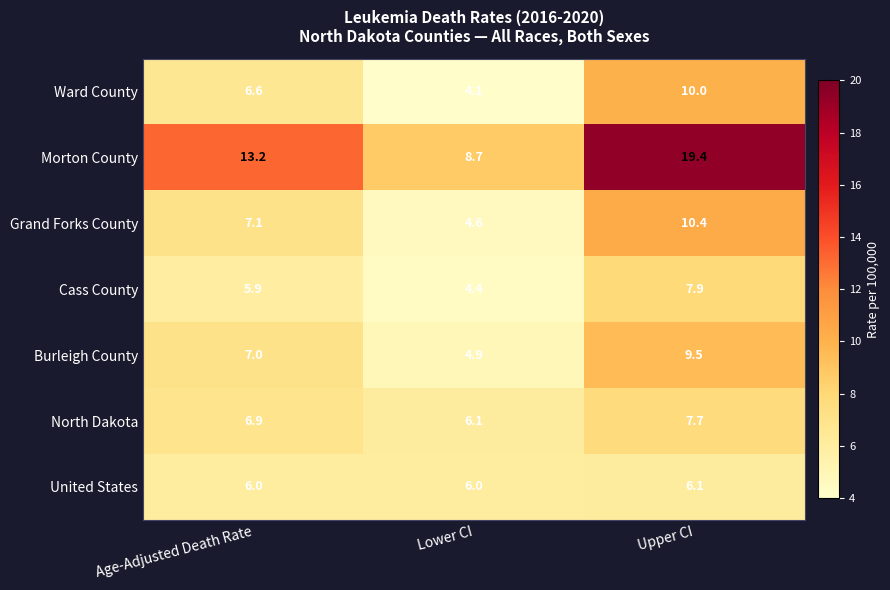

At which label does Ward County reach its peak?

Upper CI